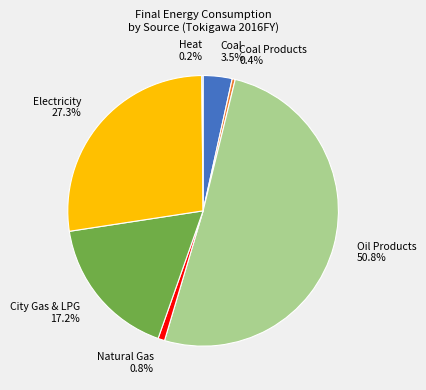

Between Natural Gas 0.8% and City Gas & LPG 17.2%, which is larger?

City Gas & LPG 17.2%